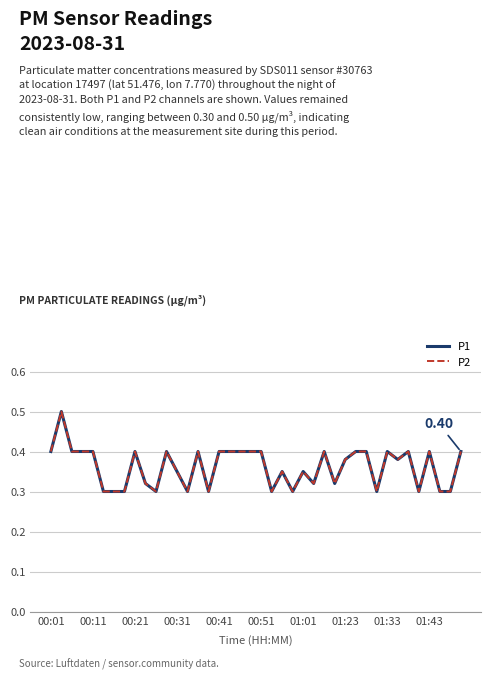

In P2, how many points are higher than both neighbors (excluding endpoints)?

10